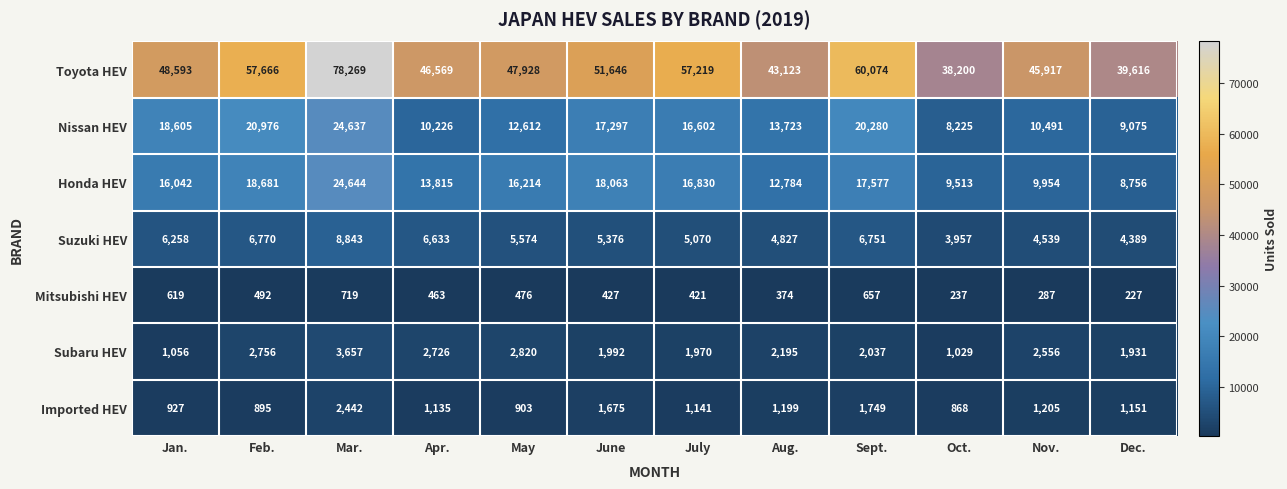

What is the total value across all series at Dec.?

65145